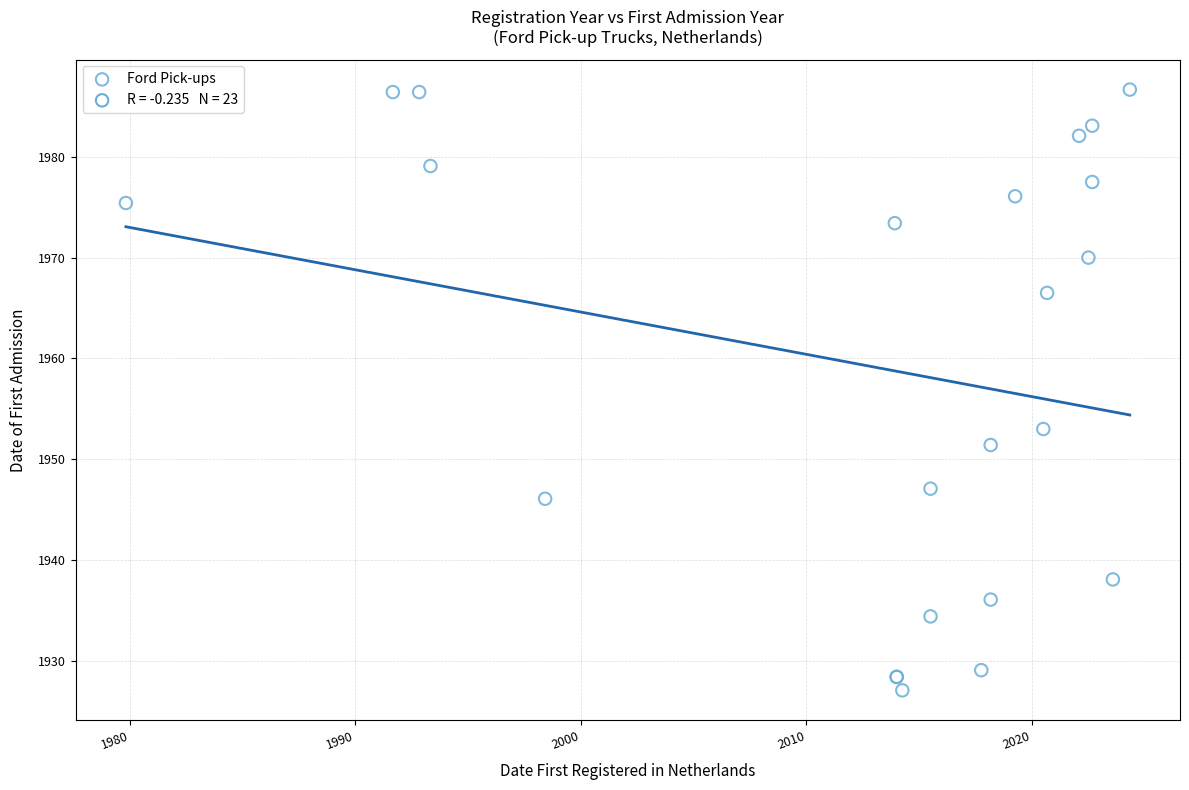

What Y value in the scatter plot is closest to 1956?

1953.0